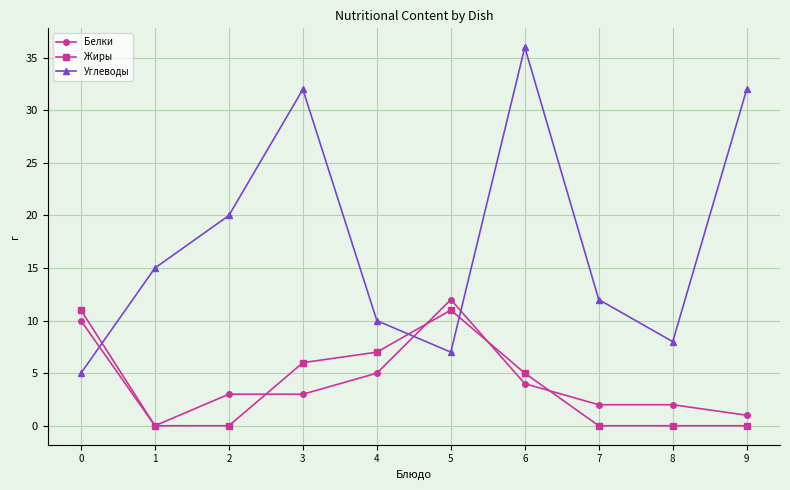

In Углеводы, how many points are higher than both neighbors (excluding endpoints)?

2